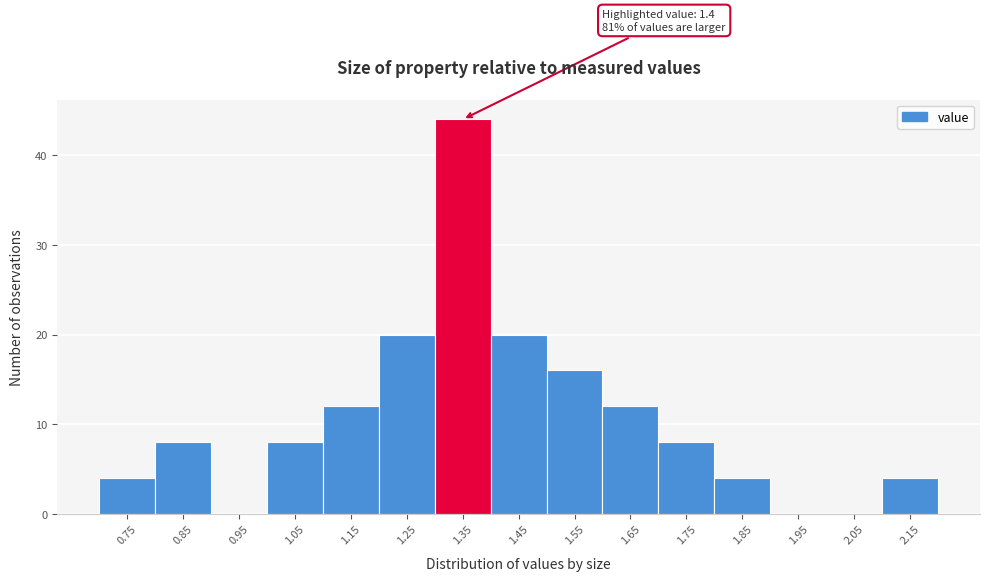

Reading right to left, list all the values displayed in this chart.

2.15=4	2.05=0	1.95=0	1.85=4	1.75=8	1.65=12	1.55=16	1.45=20	1.35=44	1.25=20	1.15=12	1.05=8	0.95=0	0.85=8	0.75=4